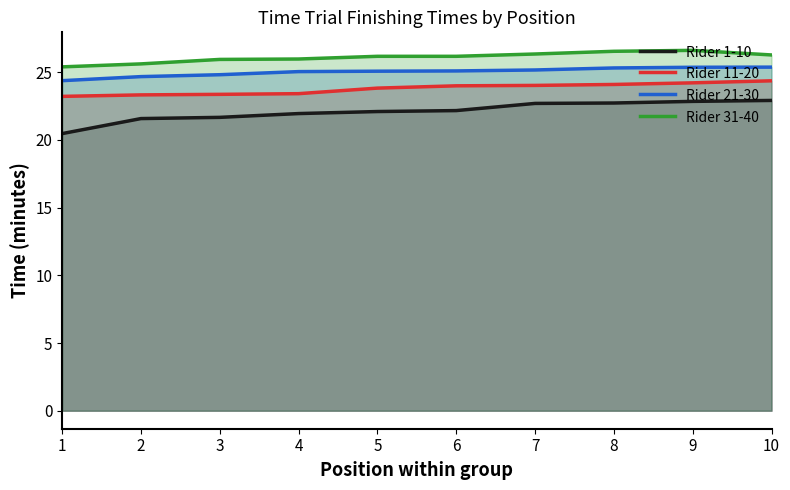

Reading left to right, what are all the values shown in this chart?

Rider 1-10: 1=20.5	2=21.6	3=21.7	4=21.9	5=22.1	6=22.2	7=22.7	8=22.7	9=22.9	10=22.9
Rider 11-20: 1=23.2	2=23.3	3=23.4	4=23.4	5=23.8	6=24.0	7=24.0	8=24.1	9=24.2	10=24.4
Rider 21-30: 1=24.4	2=24.7	3=24.8	4=25.1	5=25.1	6=25.1	7=25.2	8=25.3	9=25.4	10=25.4
Rider 31-40: 1=25.4	2=25.6	3=25.9	4=26.0	5=26.2	6=26.2	7=26.4	8=26.6	9=26.6	10=26.3